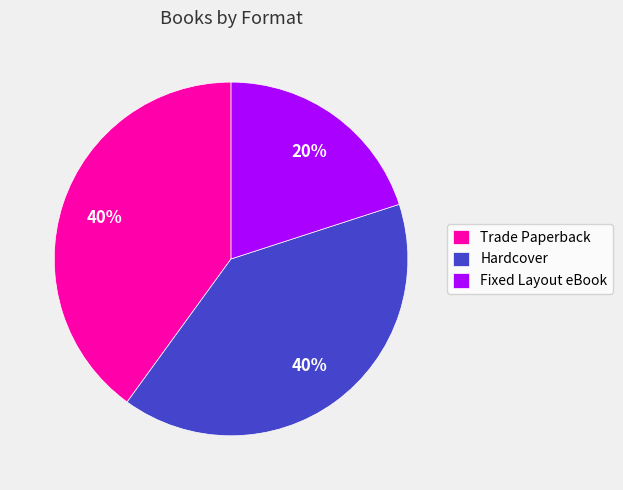

Combined, do Hardcover and Trade Paperback account for over 50%?

Yes